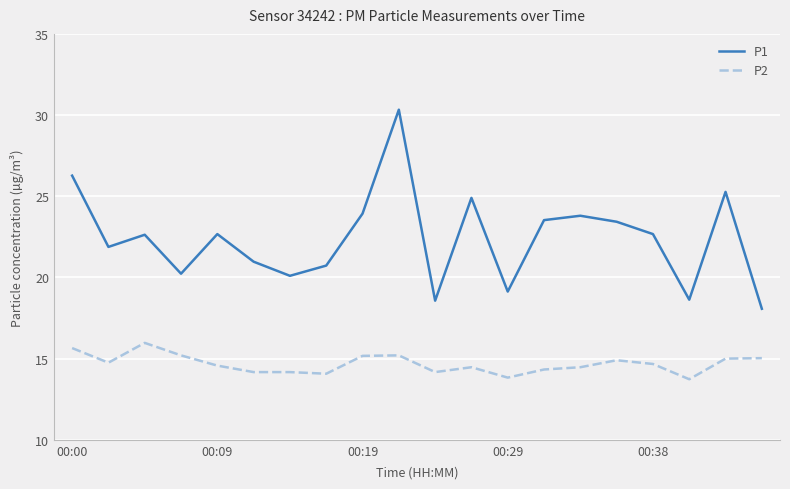

Rank the series by their maximum value, from highest to lowest.

P1, P2